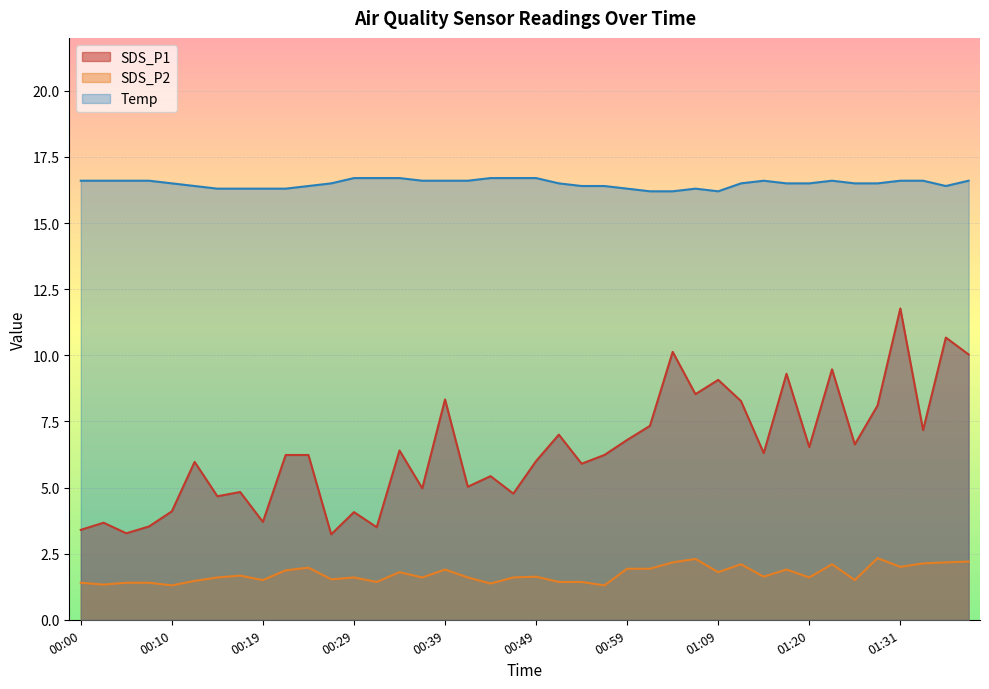

True or false: SDS_P2 has more than 1 interior local peaks.

True